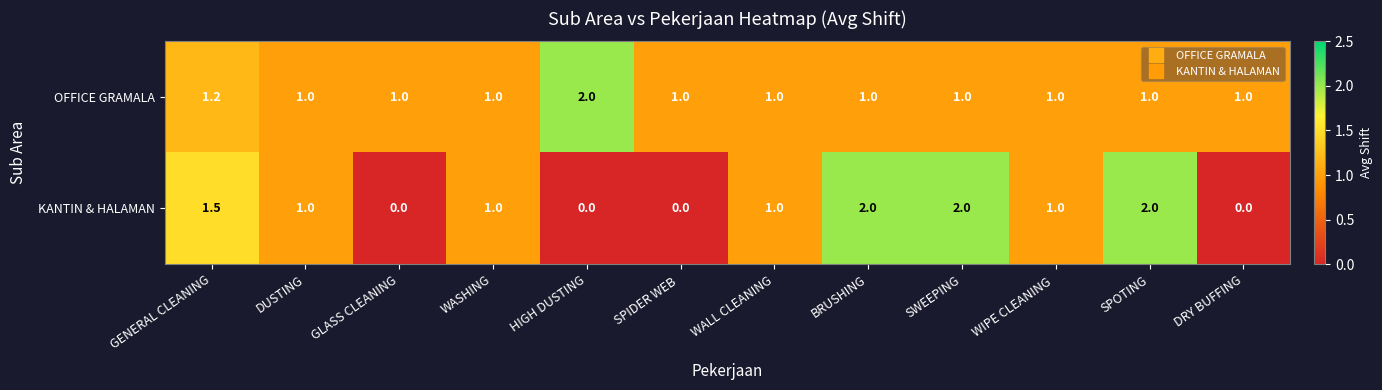

Reading left to right, transcribe all the data shown in this chart.

OFFICE GRAMALA: GENERAL CLEANING=1.2	DUSTING=1.0	GLASS CLEANING=1.0	WASHING=1.0	HIGH DUSTING=2.0	SPIDER WEB =1.0	WALL CLEANING=1.0	BRUSHING=1.0	SWEEPING=1.0	WIPE CLEANING =1.0	SPOTING=1.0	DRY BUFFING=1.0
KANTIN & HALAMAN: GENERAL CLEANING=1.5	DUSTING=1.0	GLASS CLEANING=0.0	WASHING=1.0	HIGH DUSTING=0.0	SPIDER WEB =0.0	WALL CLEANING=1.0	BRUSHING=2.0	SWEEPING=2.0	WIPE CLEANING =1.0	SPOTING=2.0	DRY BUFFING=0.0